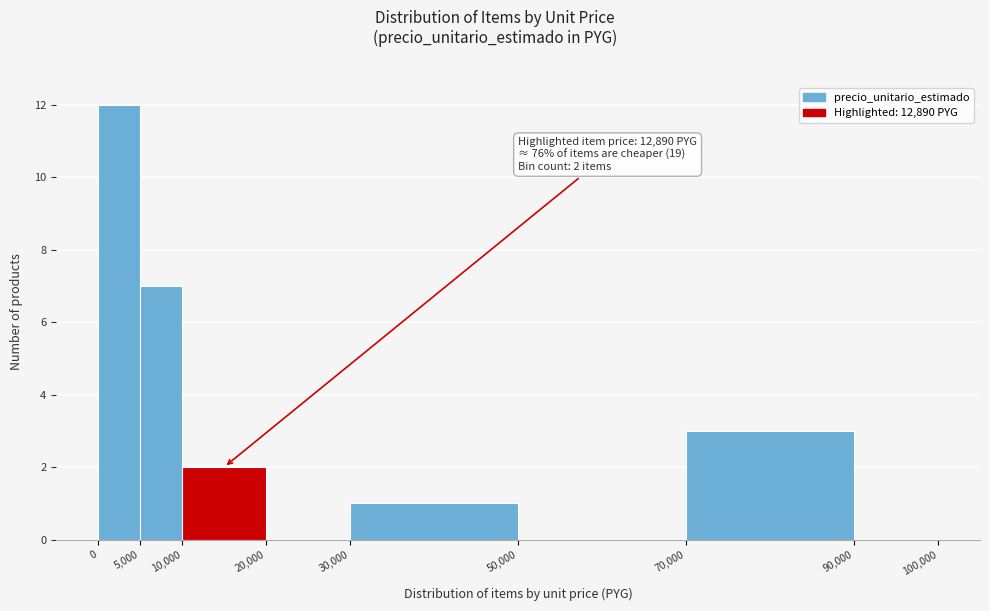

Which range on the x-axis has the tallest bar?

0 to 5,000